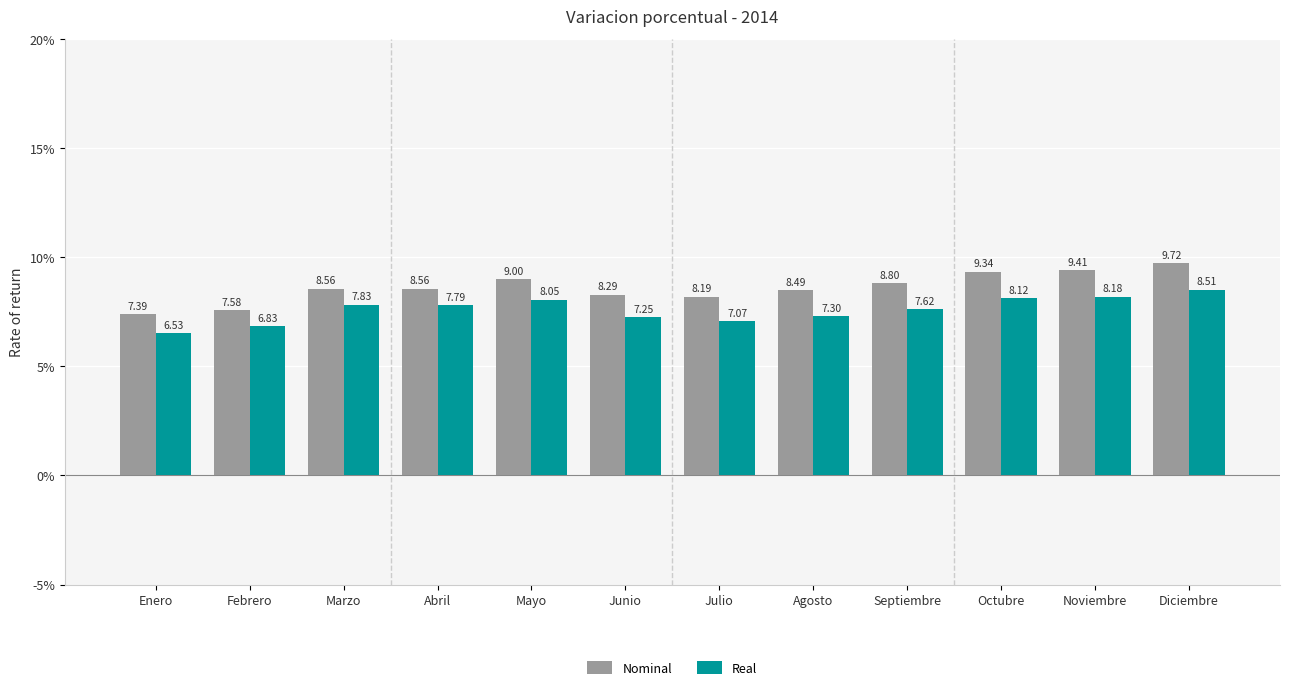

What is the spread (max minus min) of values at Noviembre?

1.2